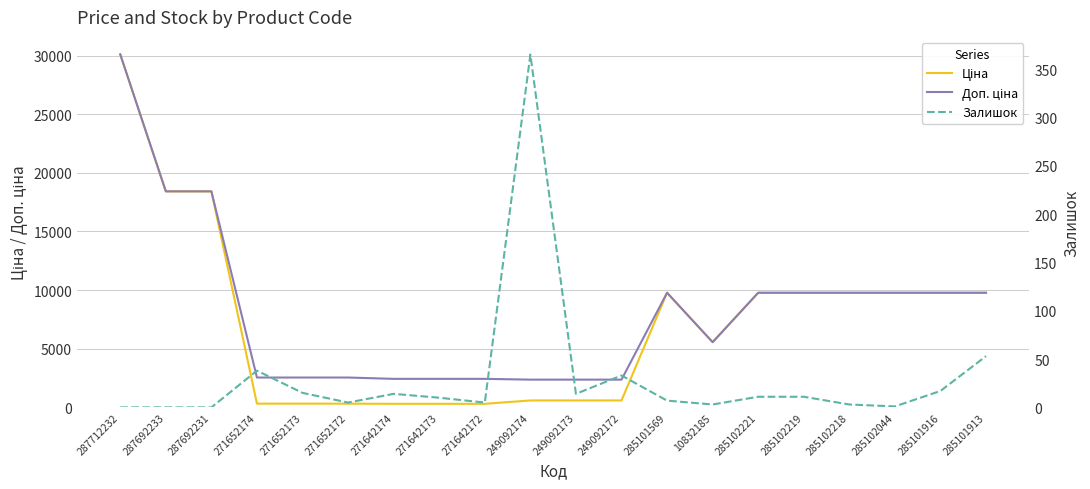

What is the sum of all Доп. ціна values?

162970.5